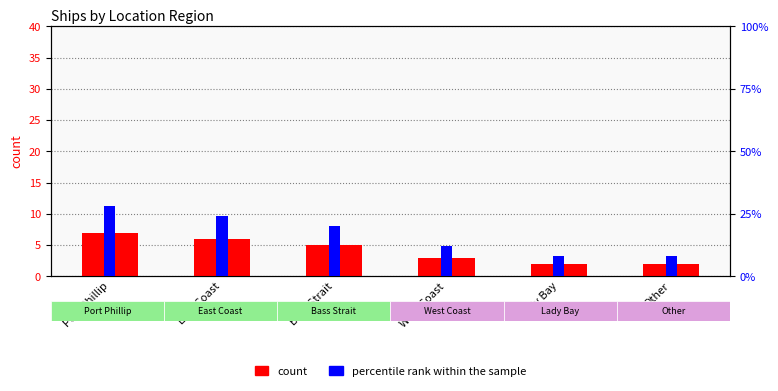

Count the count values in the range 2 to 6.

5